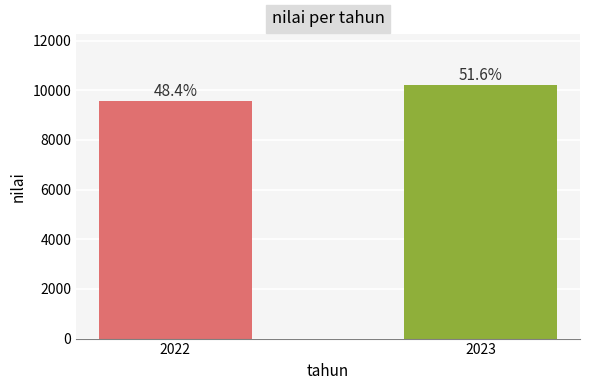

Between 2022 and 2023, which is larger?

2023